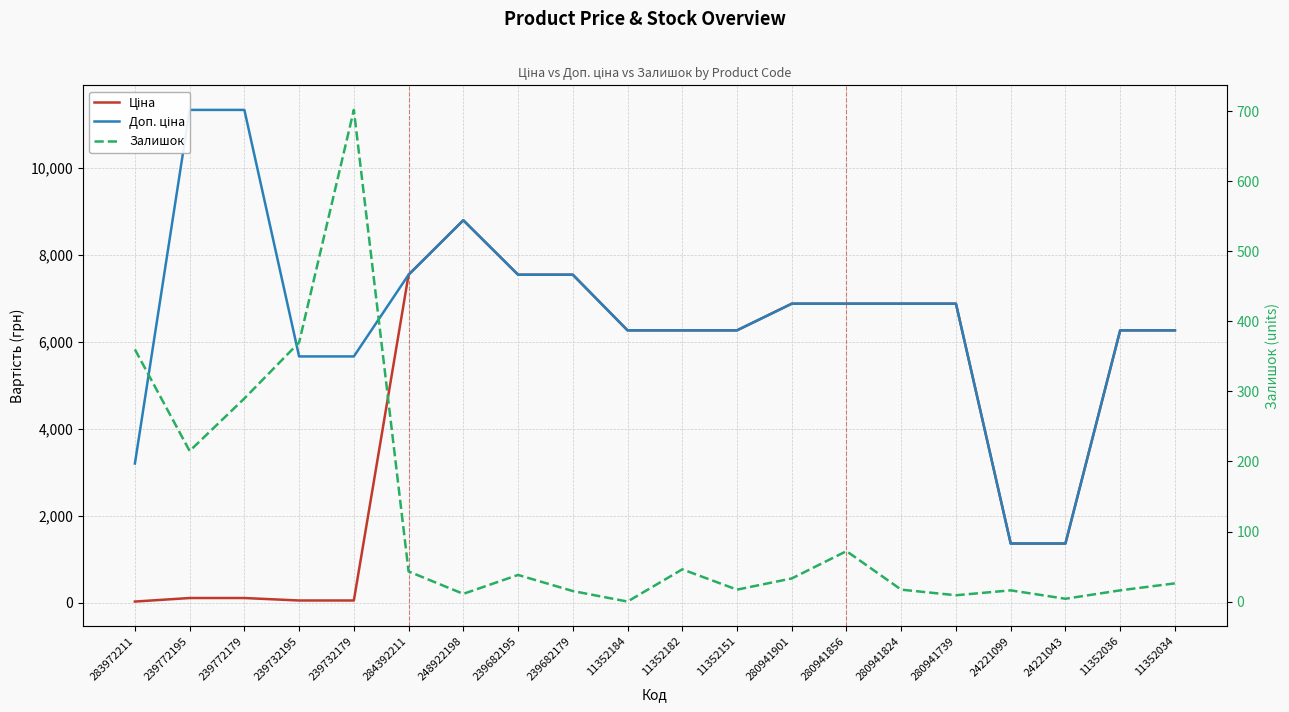

What is the value of the Залишок point at the 13th from the left?

33.0